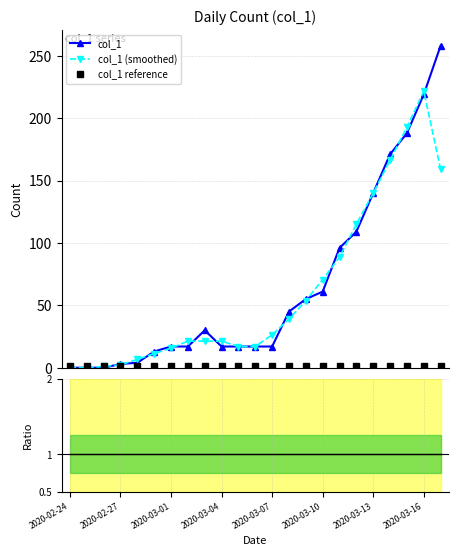

How many lines are shown in the chart?

4